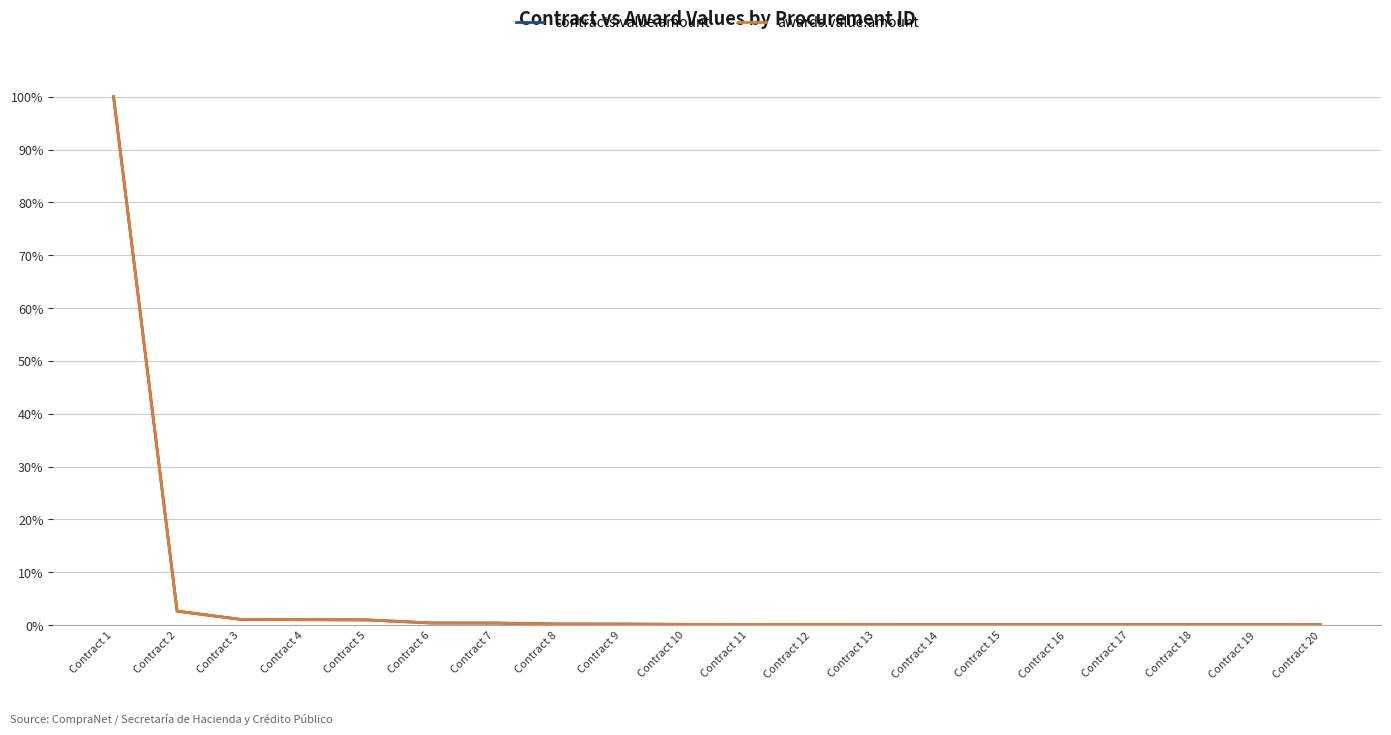

True or false: contracts.value.amount and awards.value.amount intersect in this chart.

False